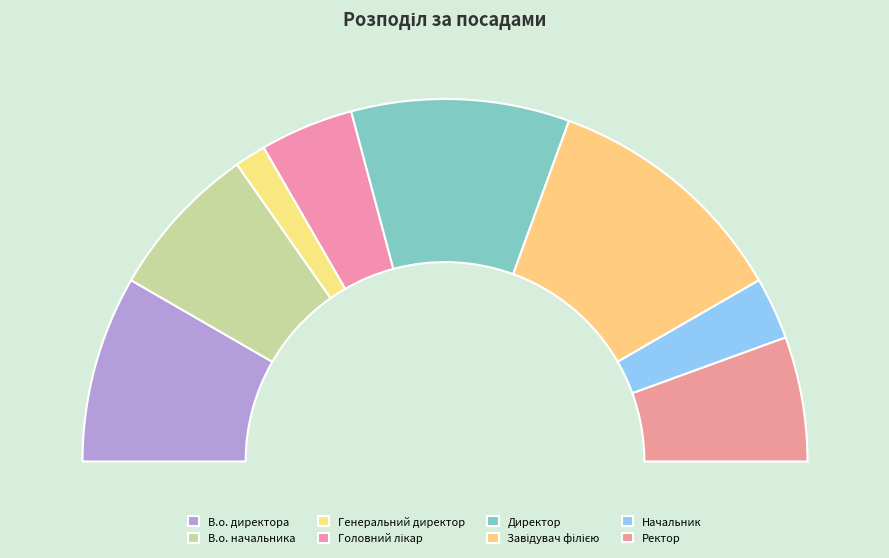

Rank the categories by value from highest to lowest.

Завідувач філією, Директор, В.о. директора, В.о. начальника, Ректор, Головний лікар, Начальник, Генеральний директор